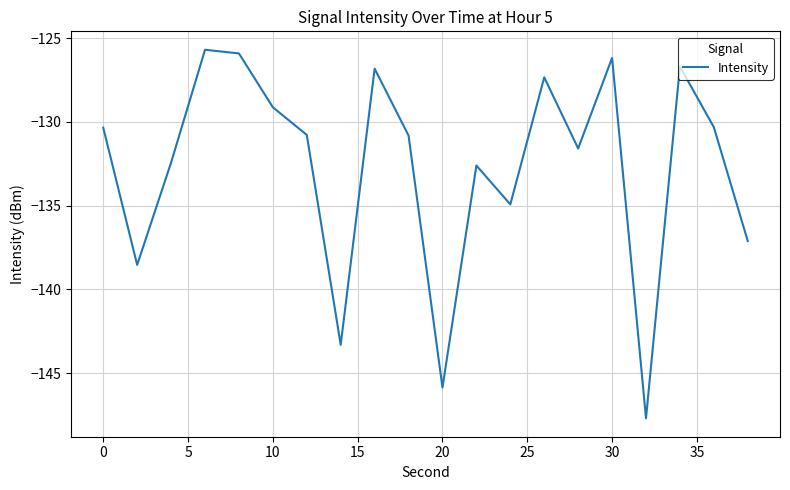

Reading left to right, extract all data points from this chart.

-130.3	-138.5	-132.4	-125.7	-125.9	-129.1	-130.8	-143.3	-126.8	-130.8	-145.9	-132.6	-134.9	-127.3	-131.6	-126.2	-147.7	-126.7	-130.3	-137.1